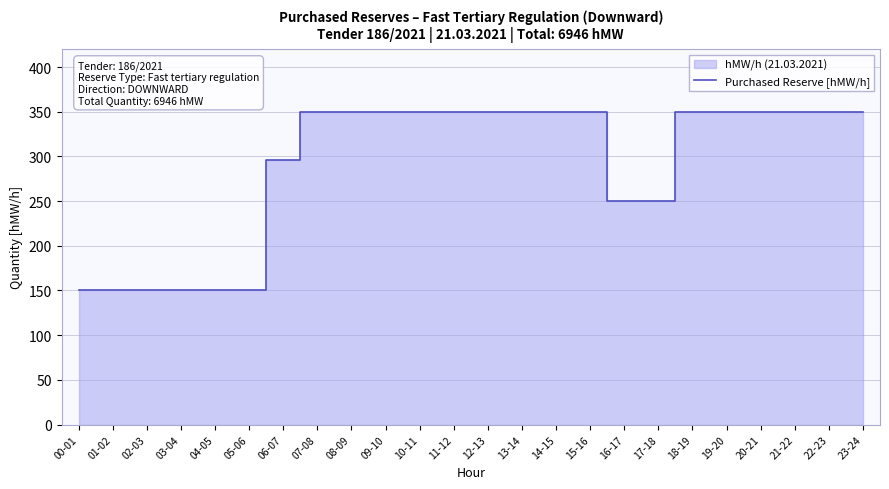

Reading right to left, list all the values displayed in this chart.

350	350	350	350	350	350	250	250	350	350	350	350	350	350	350	350	350	296	150	150	150	150	150	150